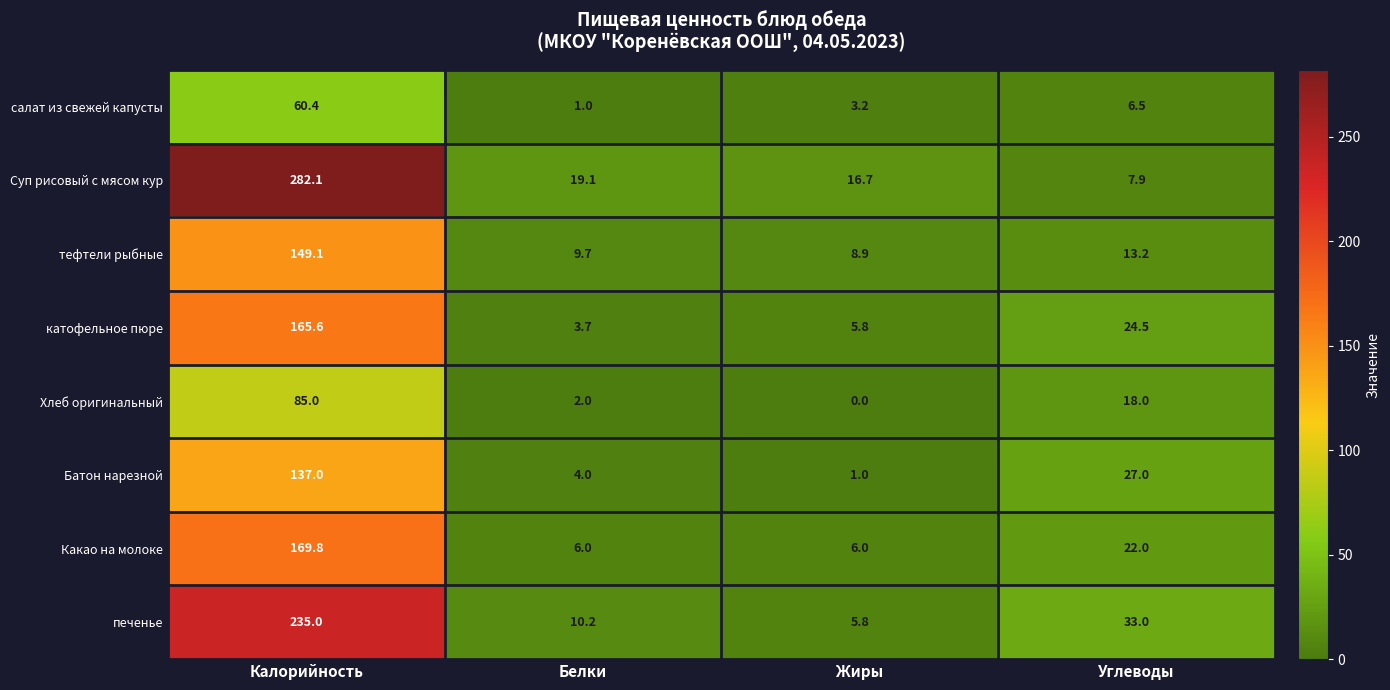

Which series has the largest range (max minus min)?

Суп рисовый с мясом кур